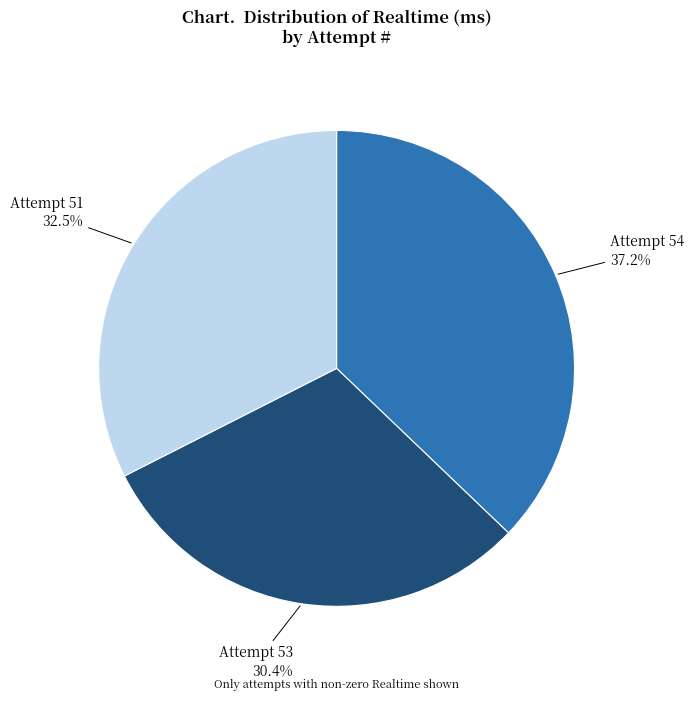

To the nearest percent, what is the average slice percentage?

33%